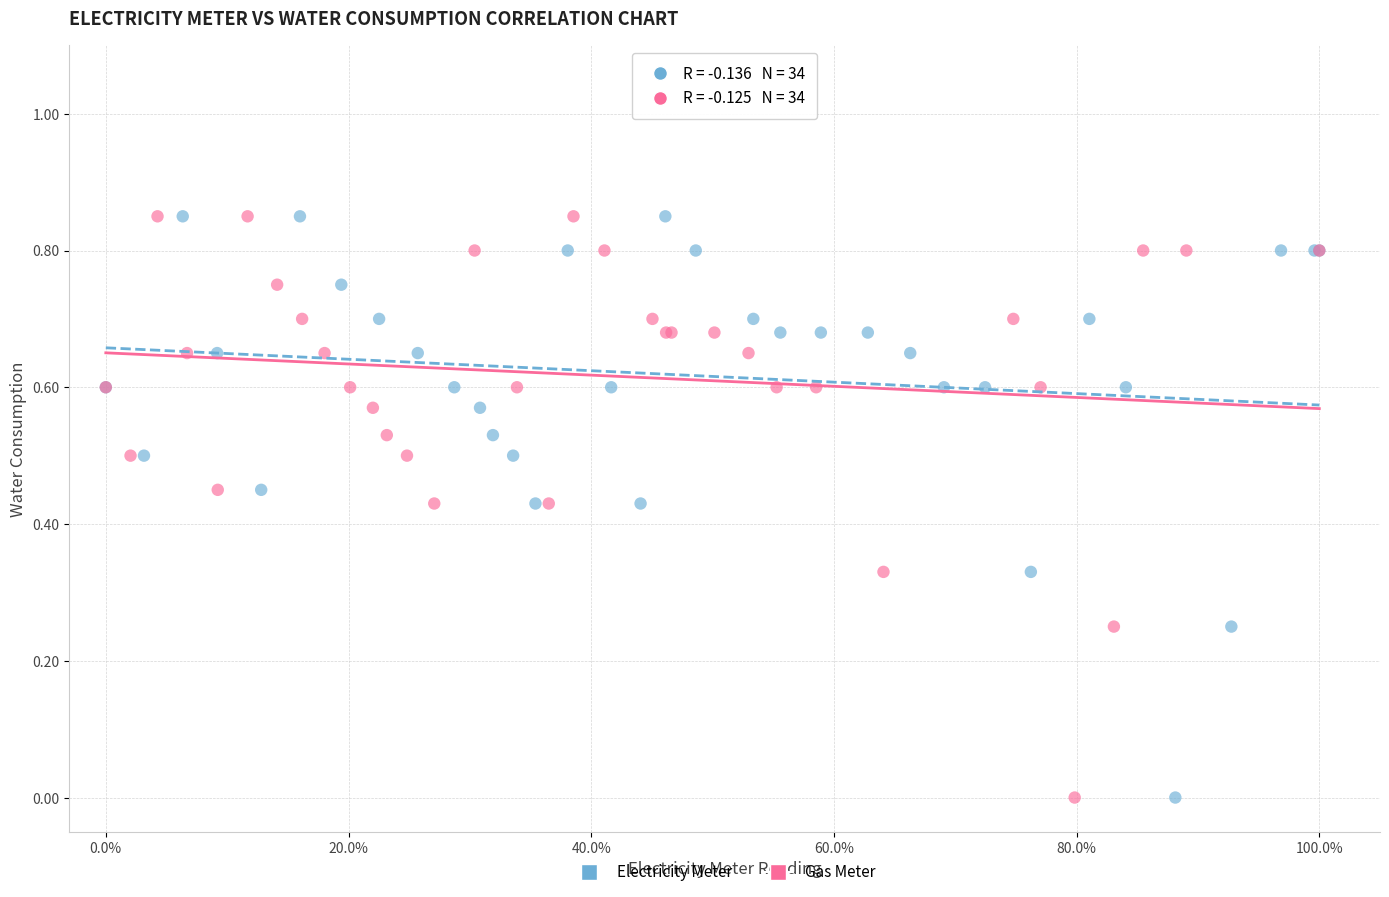

What are all the series names shown in the legend?

Electricity Meter, Gas Meter